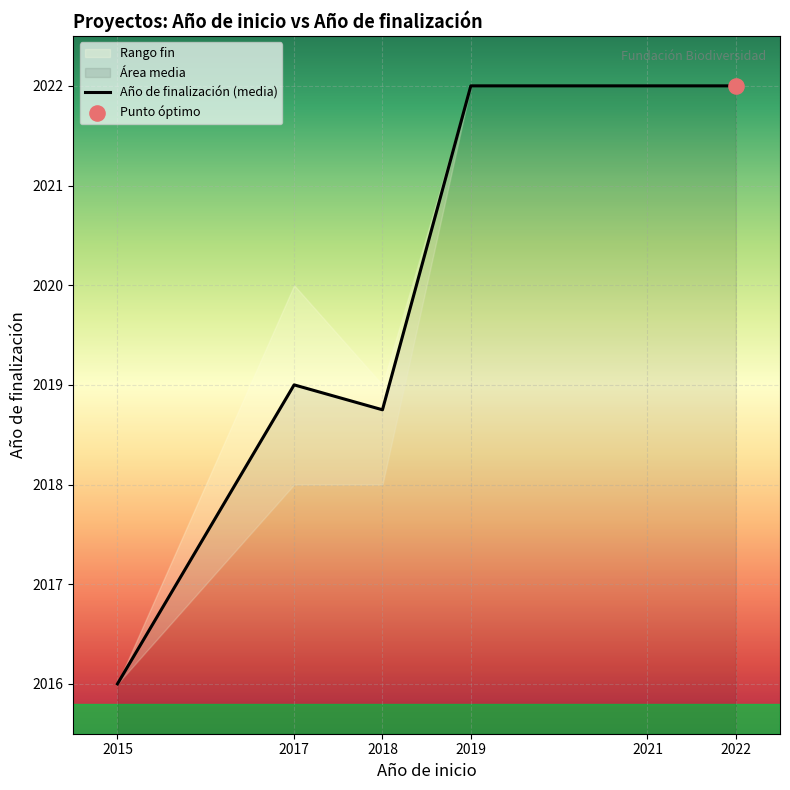

Which has a higher value, 2018 or 2019?

2019